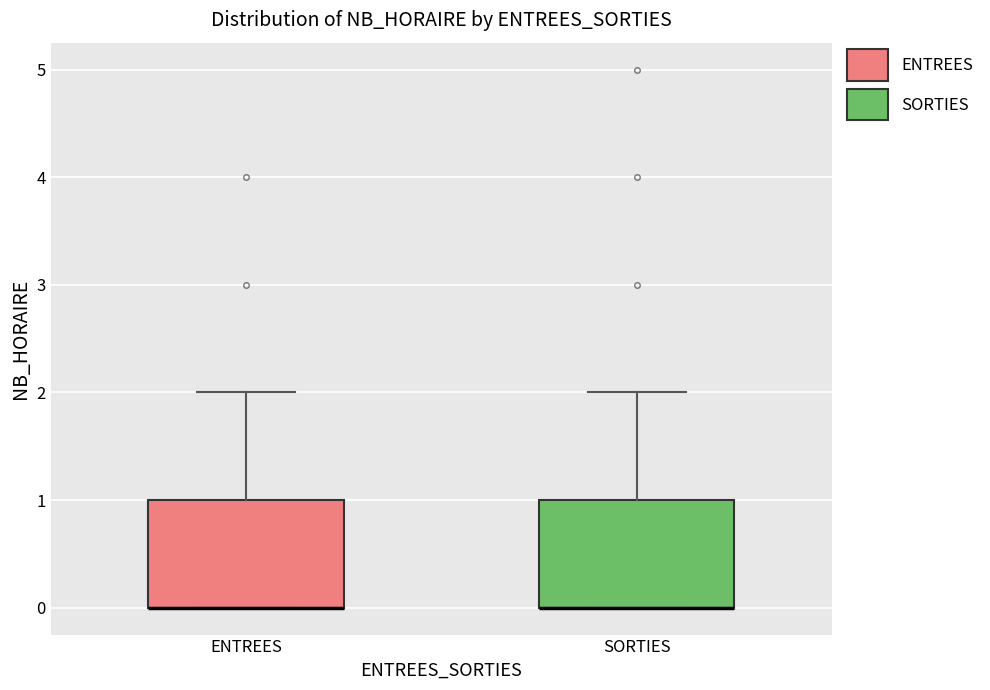

Reading left to right, read every box against the y-axis: the position of its median line, the range the box covers, and the ends of its whiskers. The values are not printed on the chart, so give them approximately, as read against the axis.

ENTREES: median 0 (drawn on the box's lower edge), box 0 to 1, whiskers 0 to 2
SORTIES: median 0 (drawn on the box's lower edge), box 0 to 1, whiskers 0 to 2